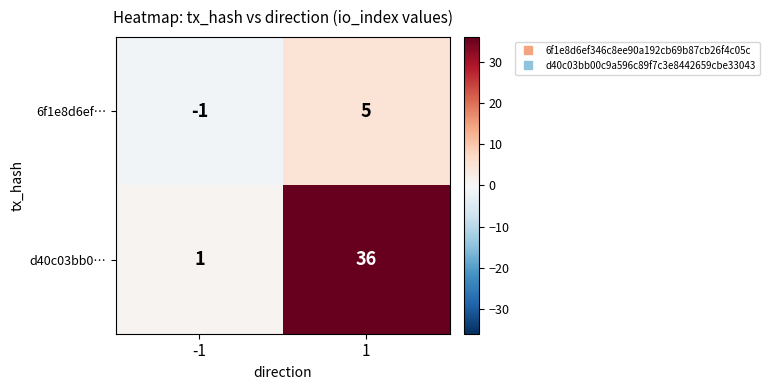

List the series in order of their peak value, lowest first.

6f1e8d6ef…, d40c03bb0…